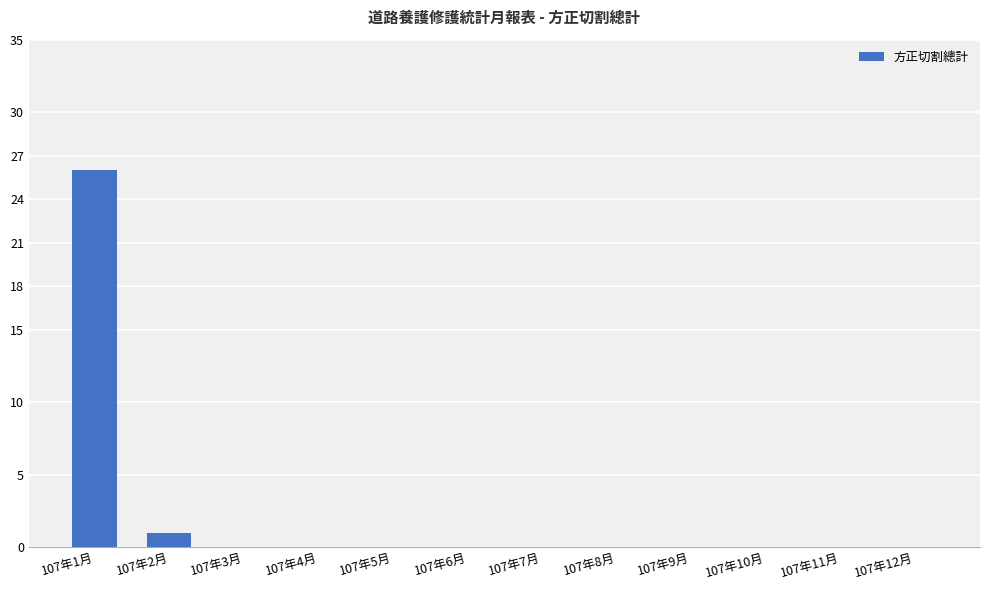

What is the change in value from 107年1月 to 107年8月?

-26